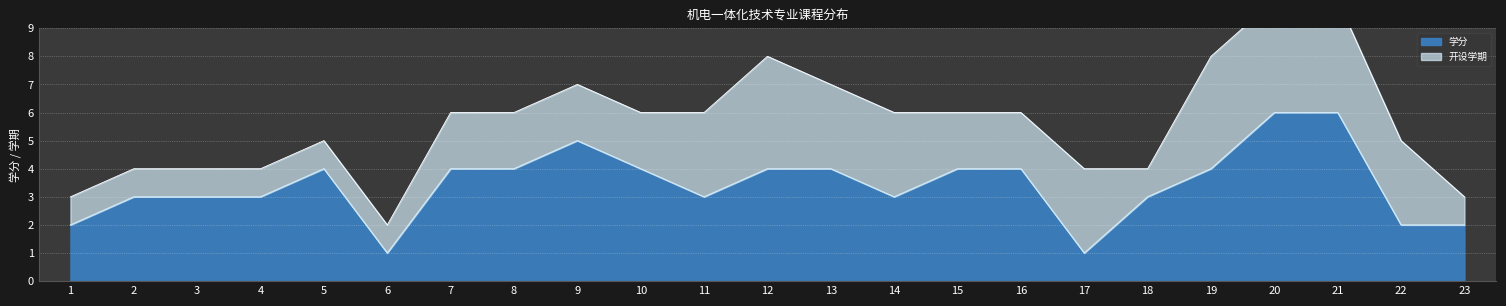

List the labels in order of value, smallest first.

6, 17, 1, 22, 23, 2, 3, 4, 11, 14, 18, 5, 7, 8, 10, 12, 13, 15, 16, 19, 9, 20, 21